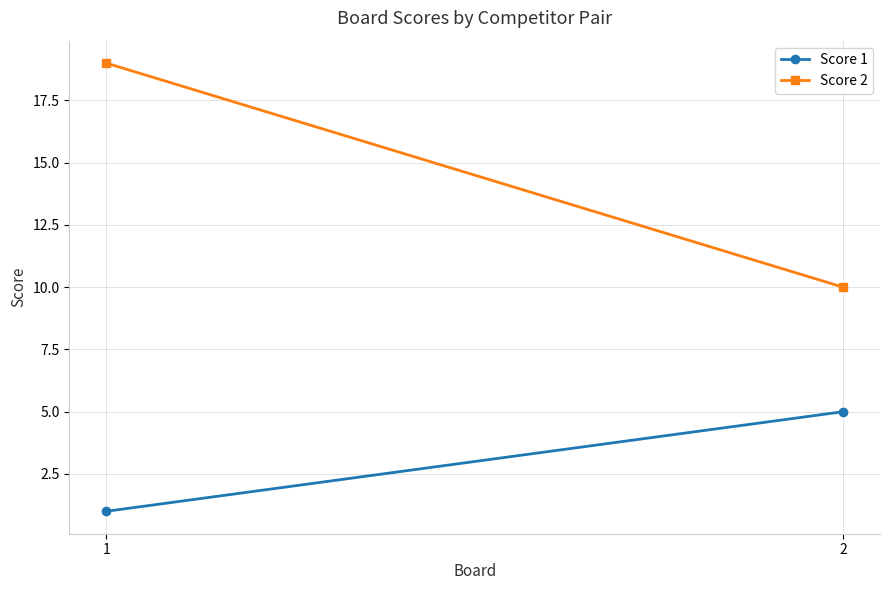

What is the greatest value displayed?

19